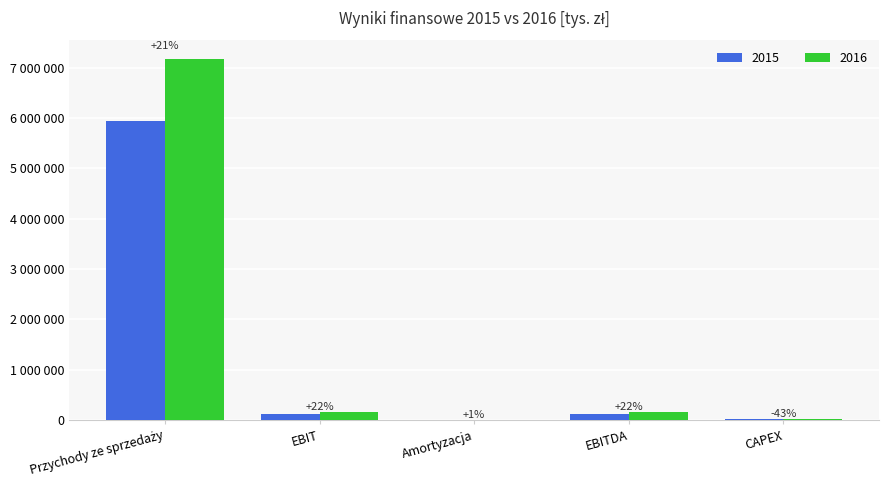

What are all the series names shown in the legend?

2015, 2016